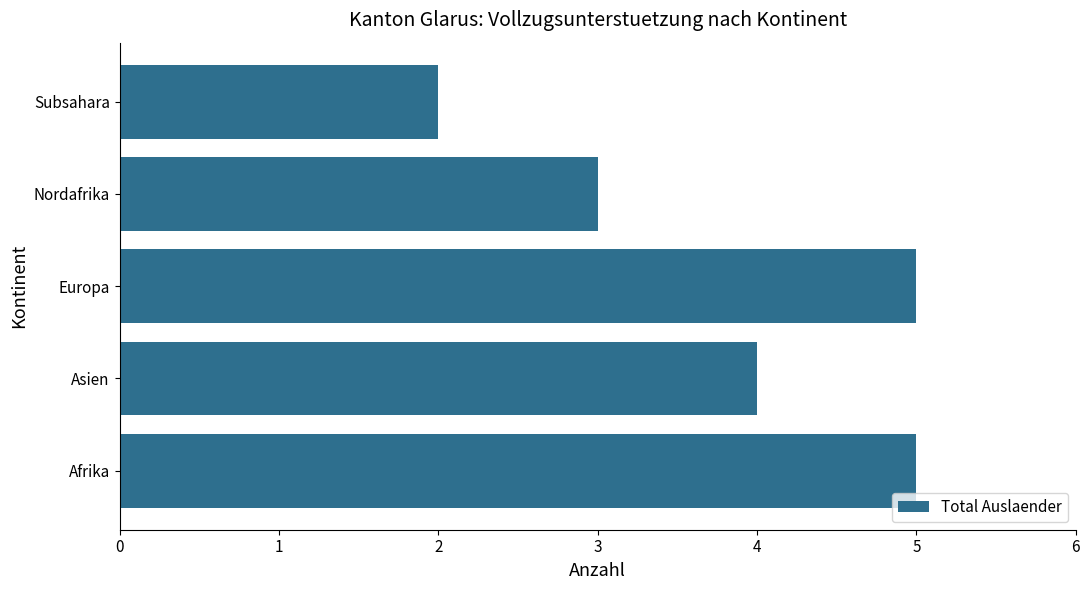

At which category does the chart reach its minimum across all series?

Subsahara